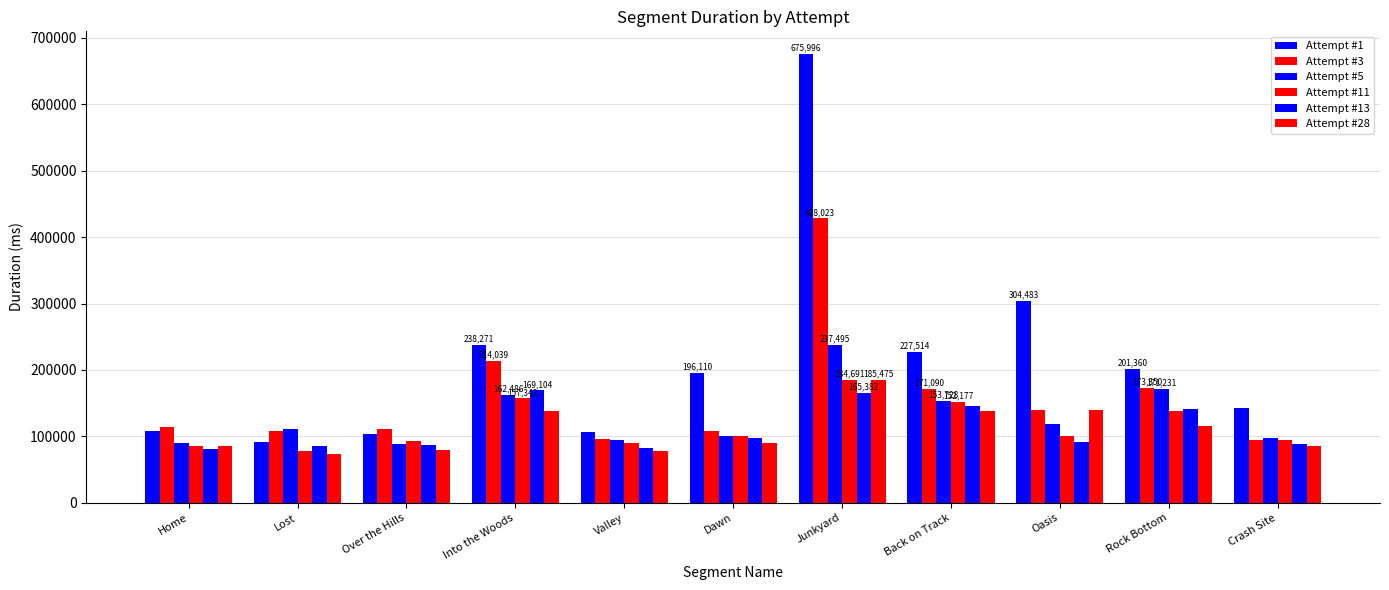

What is the label of the 6th bar from the left?

Dawn